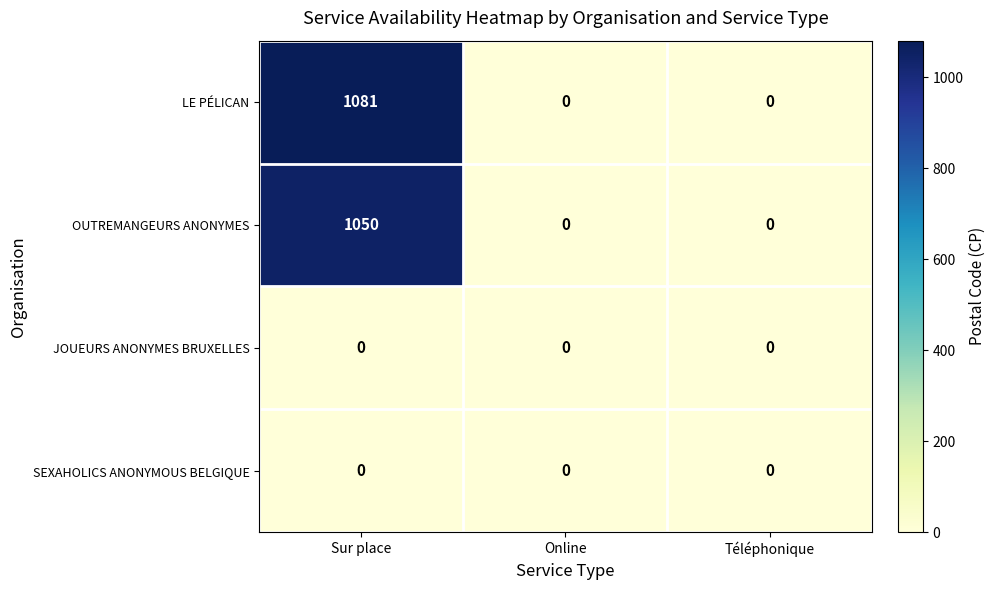

True or false: OUTREMANGEURS ANONYMES has a value of 0 at Téléphonique.

True